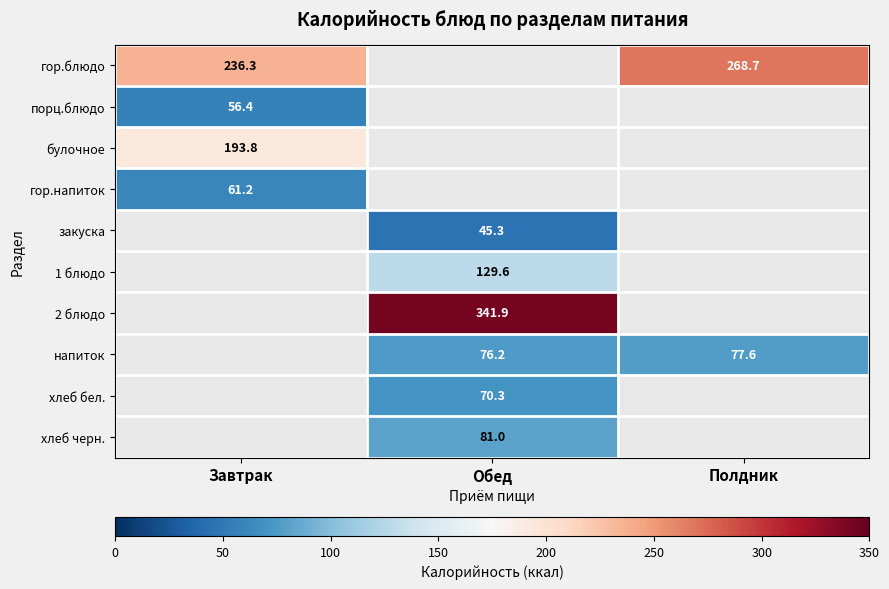

At which category does the chart reach its peak across all series?

Обед